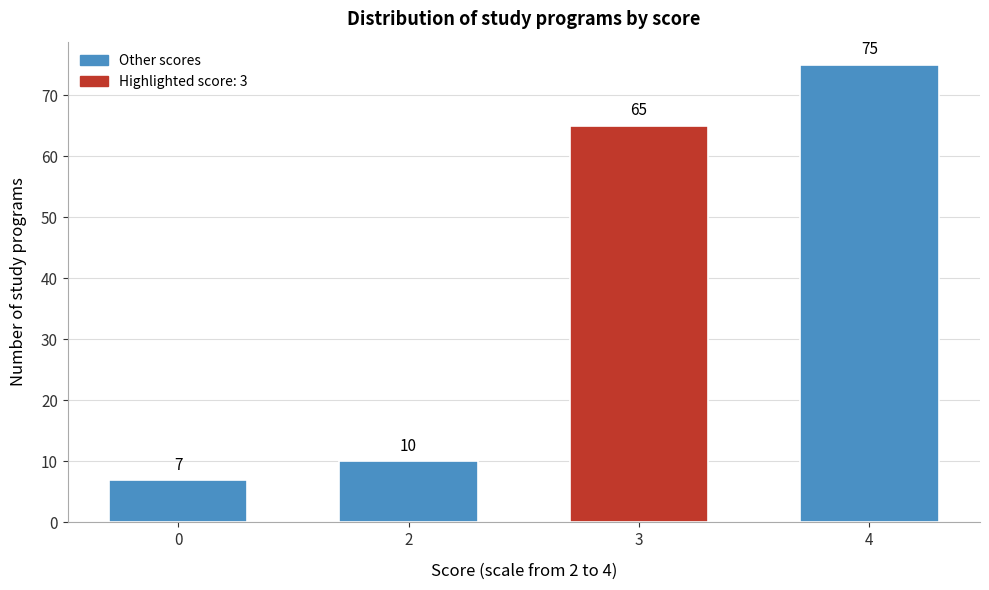

Reading right to left, what are all the values shown in this chart?

75	65	10	7